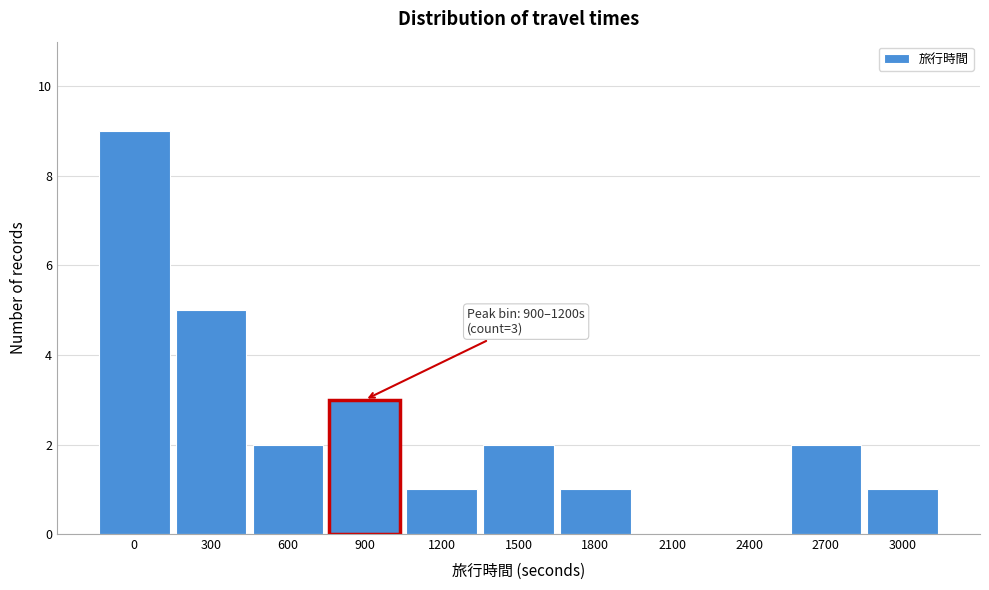

Reading left to right, what are all the values shown in this chart?

0=9	300=5	600=2	900=3	1200=1	1500=2	1800=1	2100=0	2400=0	2700=2	3000=1